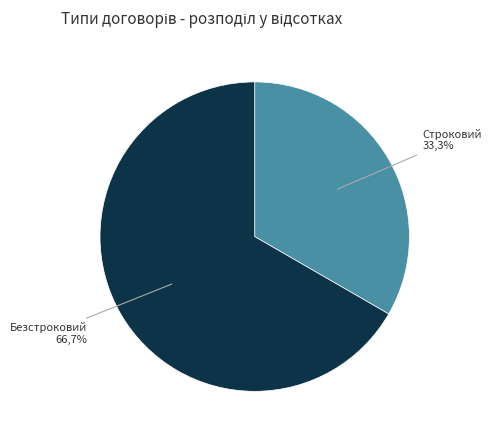

What is the largest slice in the pie chart?

Безстроковий